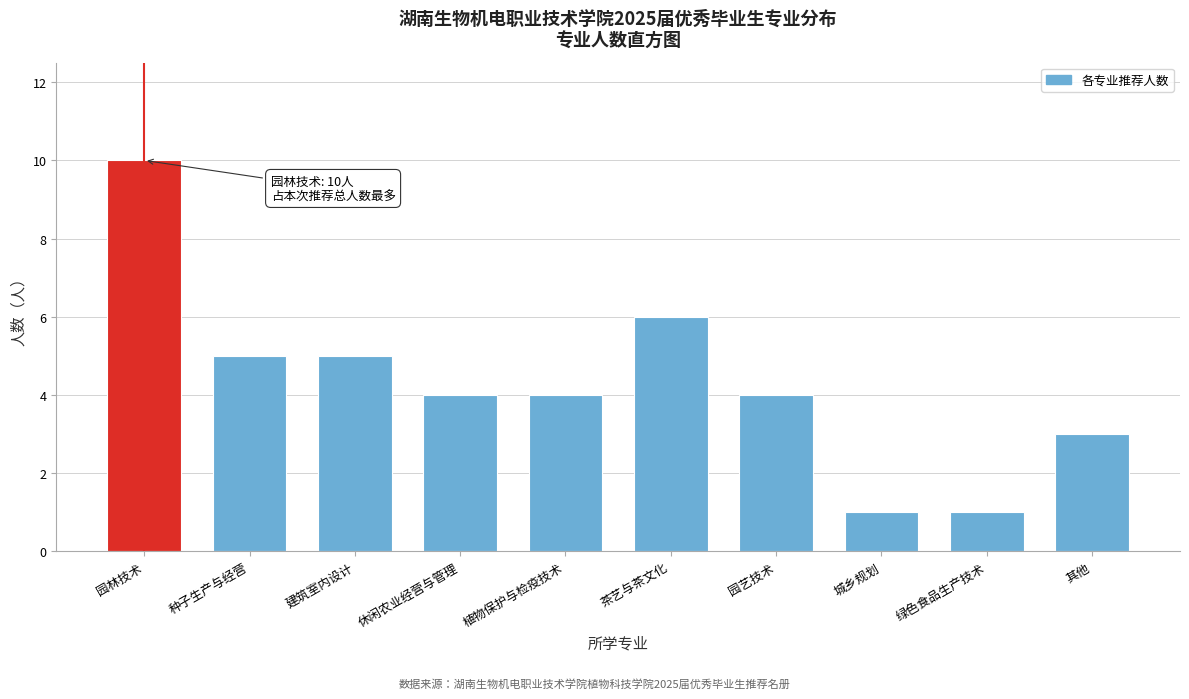

Reading left to right, list all the values displayed in this chart.

园林技术=10	种子生产与经营=5	建筑室内设计=5	休闲农业经营与管理=4	植物保护与检疫技术=4	茶艺与茶文化=6	园艺技术=4	城乡规划=1	绿色食品生产技术=1	其他=3